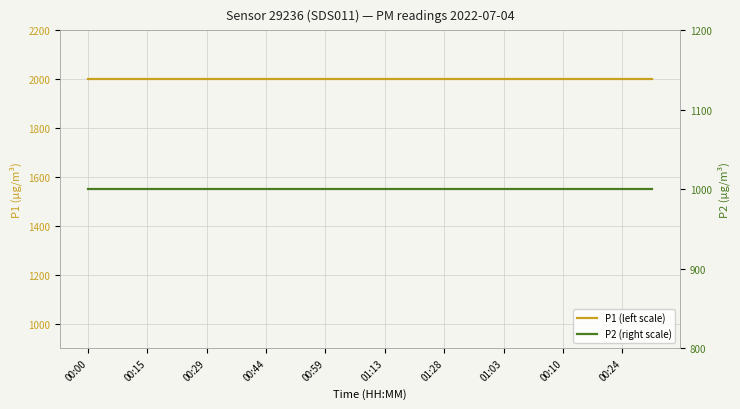

True or false: P1 (left scale) has more than 0 points higher than both neighbors.

False